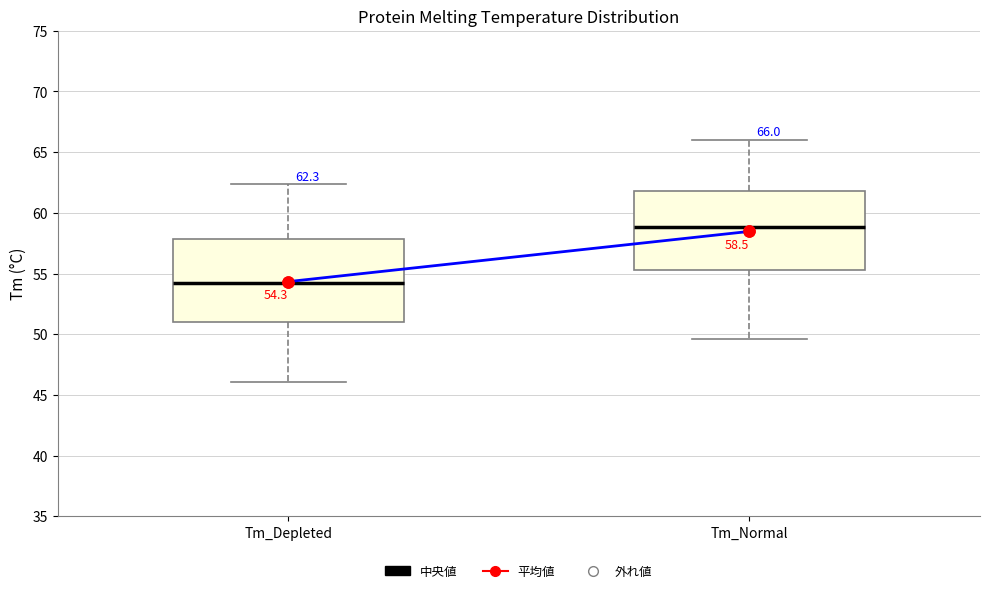

Which box has the lowest median line?

Tm_Depleted